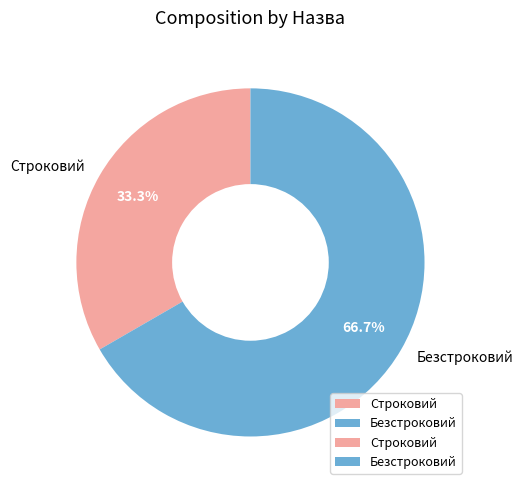

How many segments does this pie chart have?

2